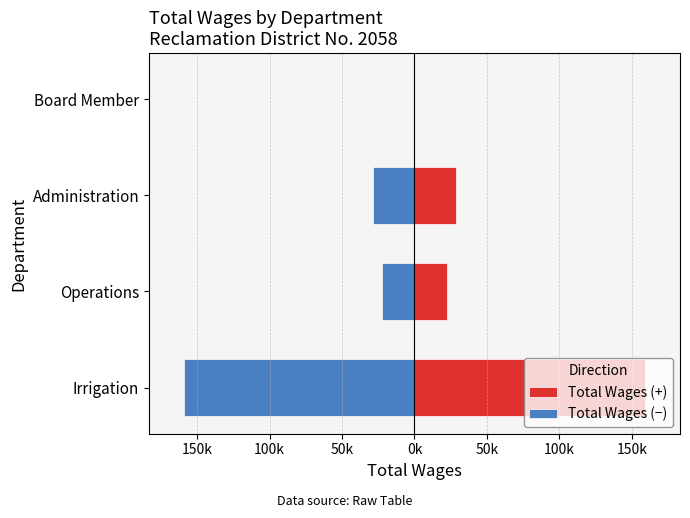

Rank the series by their maximum value, from lowest to highest.

Total Wages (−), Total Wages (+)